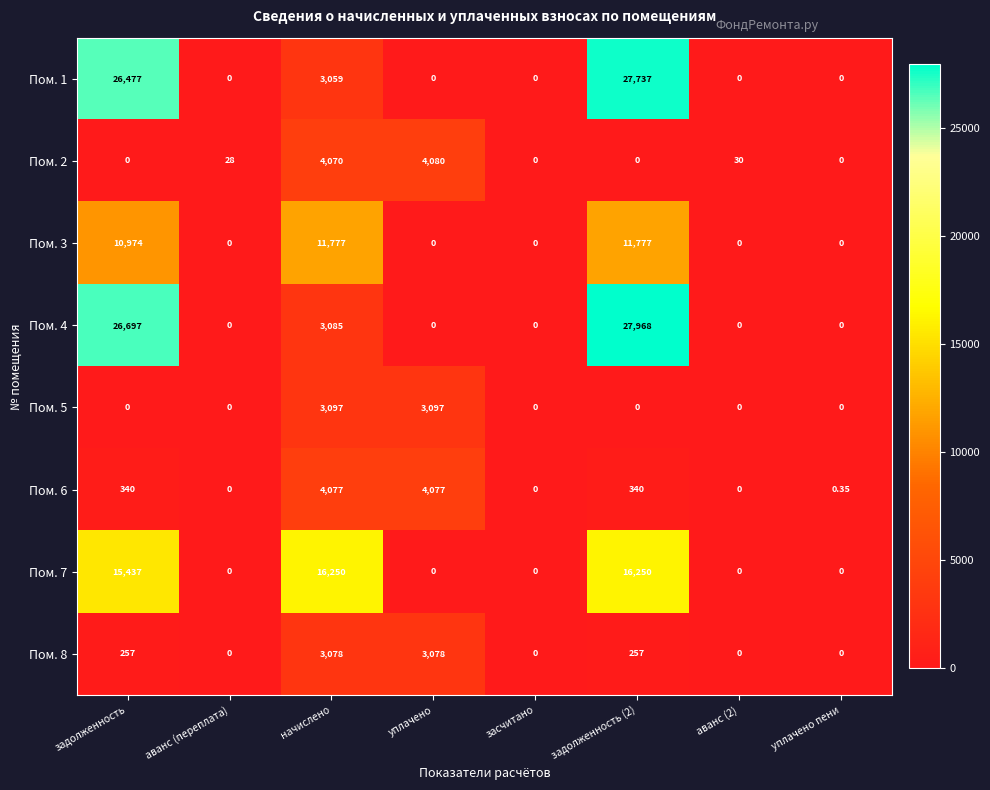

Is the value of Пом. 3 at аванс (2) greater than the value of Пом. 2 at начислено?

No